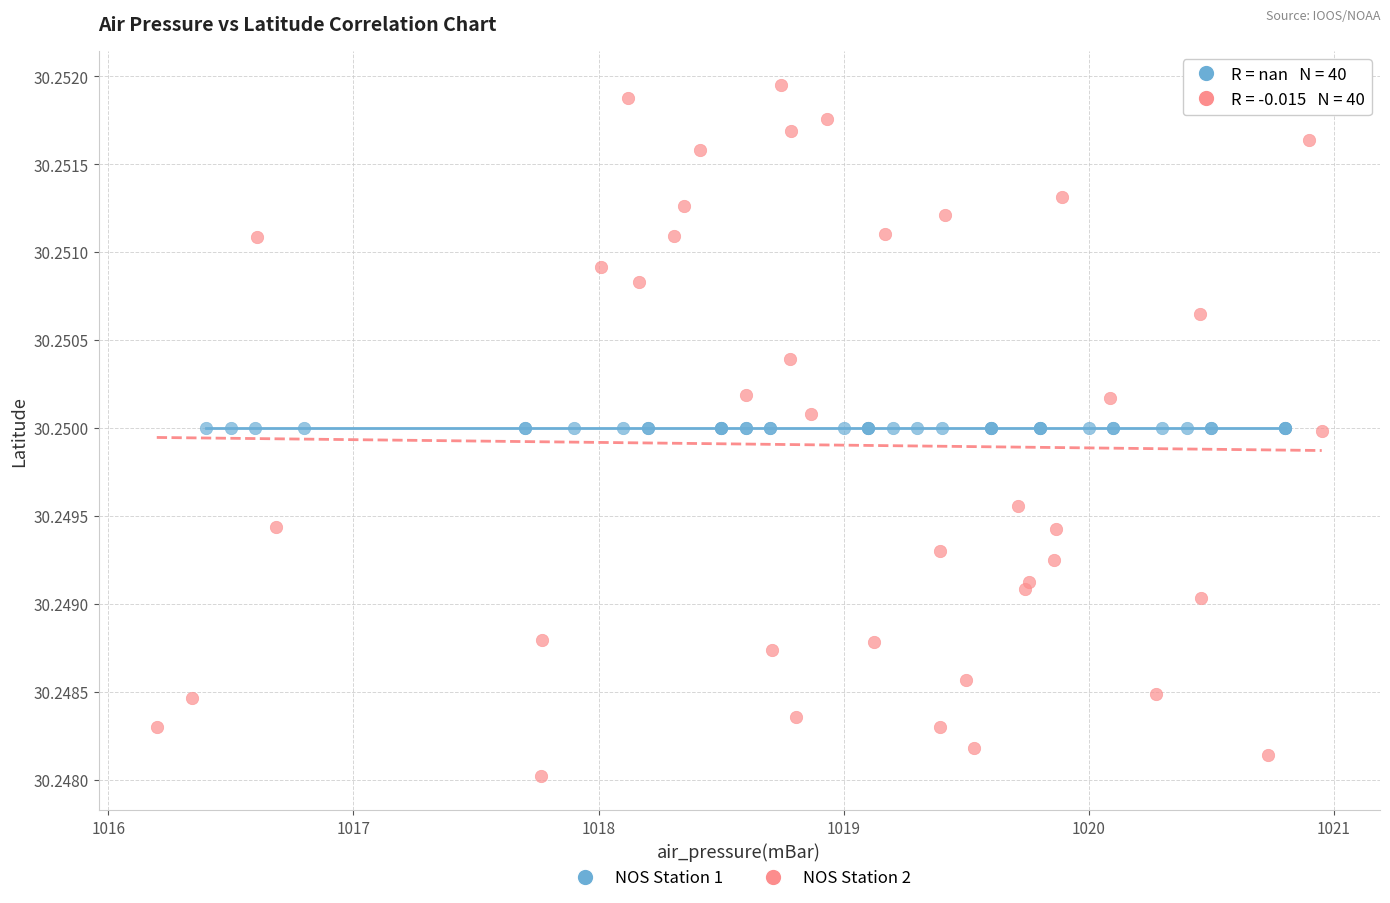

Which series contains the highest Y value?

NOS Station 2